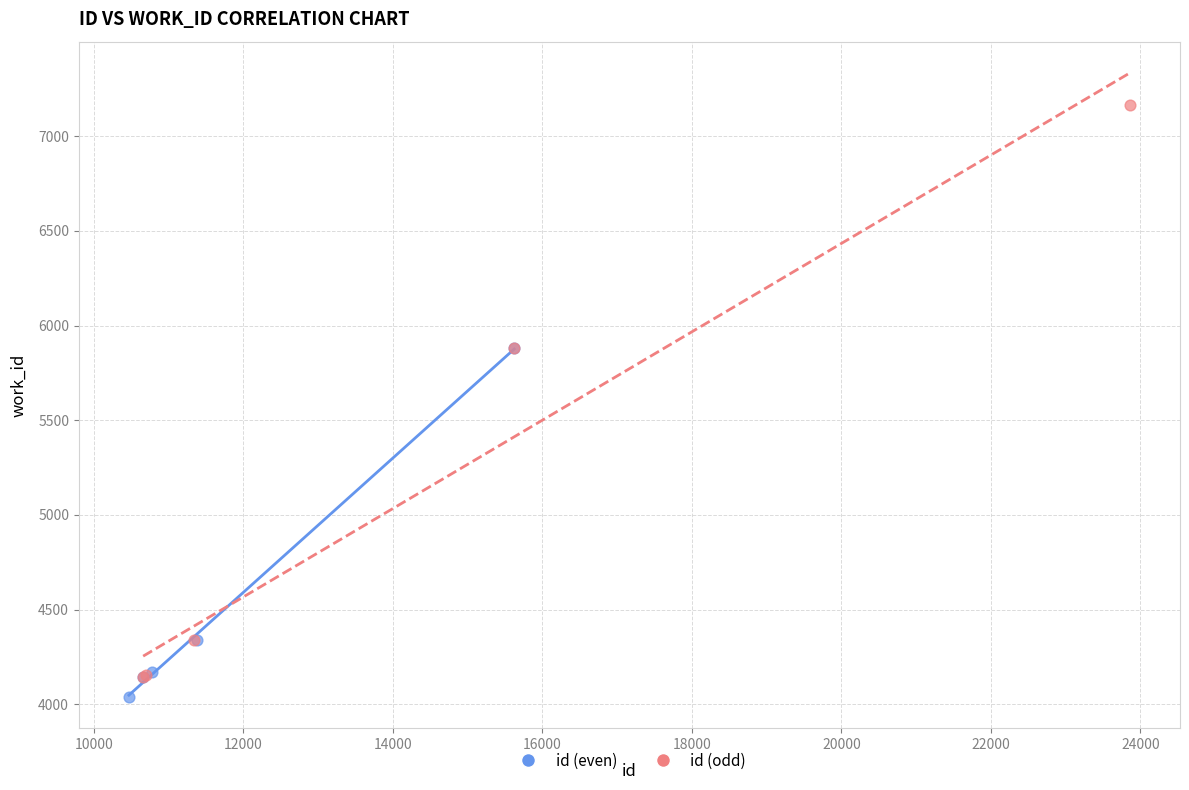

Which series contains the highest Y value?

id (odd)